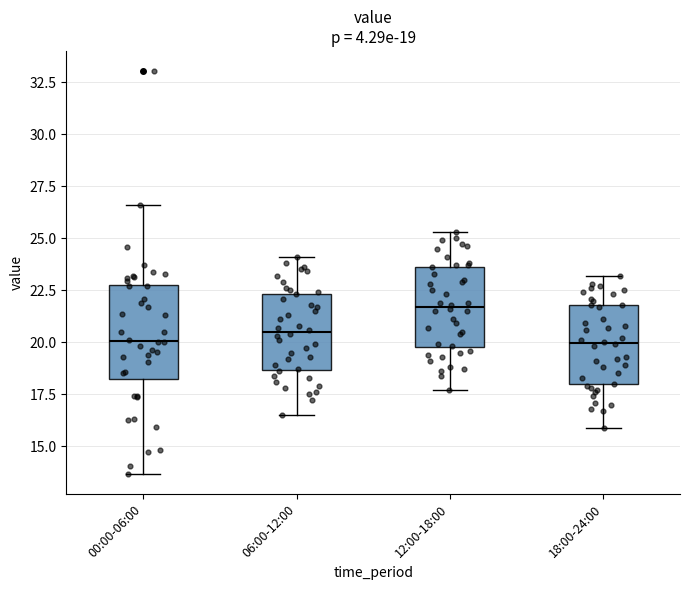

Which box is the tallest, from its lower edge to its upper edge?

00:00-06:00